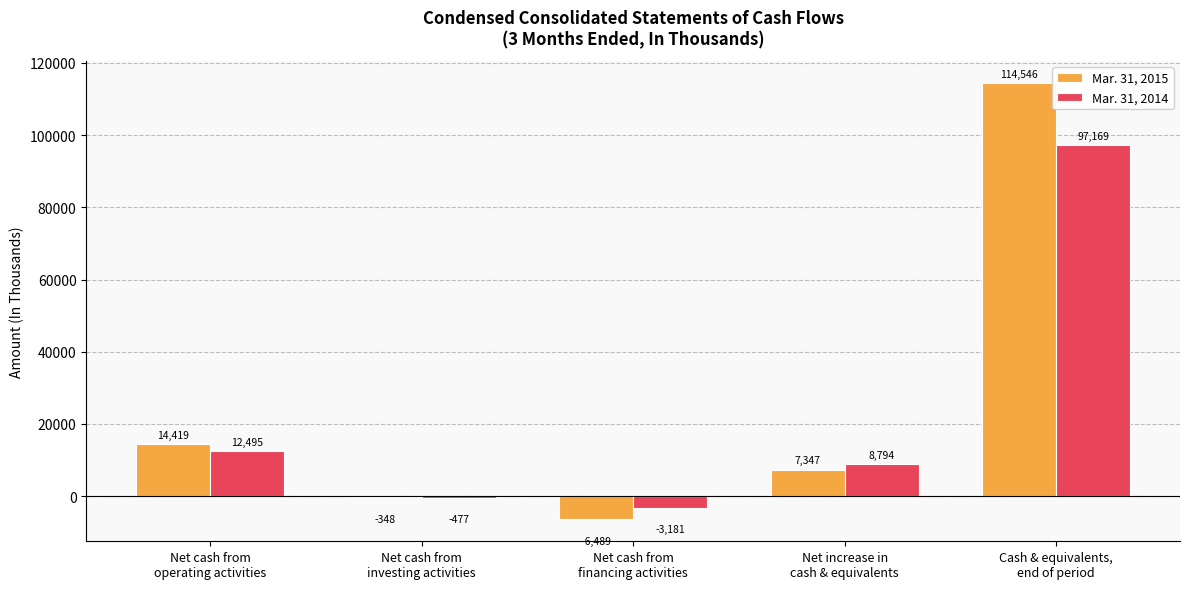

What is the sum of all Mar. 31, 2015 values?

129475